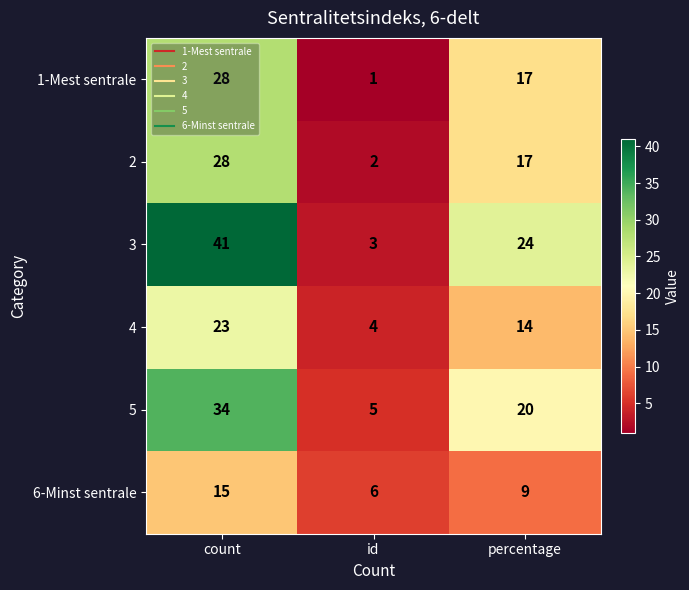

List the labels in order of 5 value, smallest first.

id, percentage, count